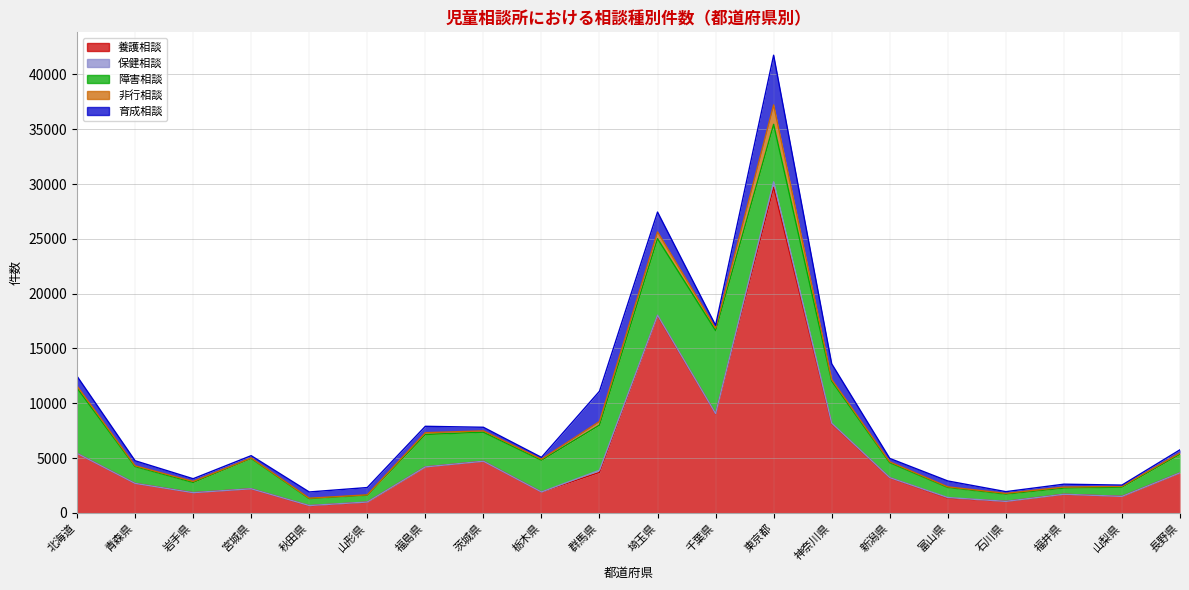

How many series are shown in this chart?

5